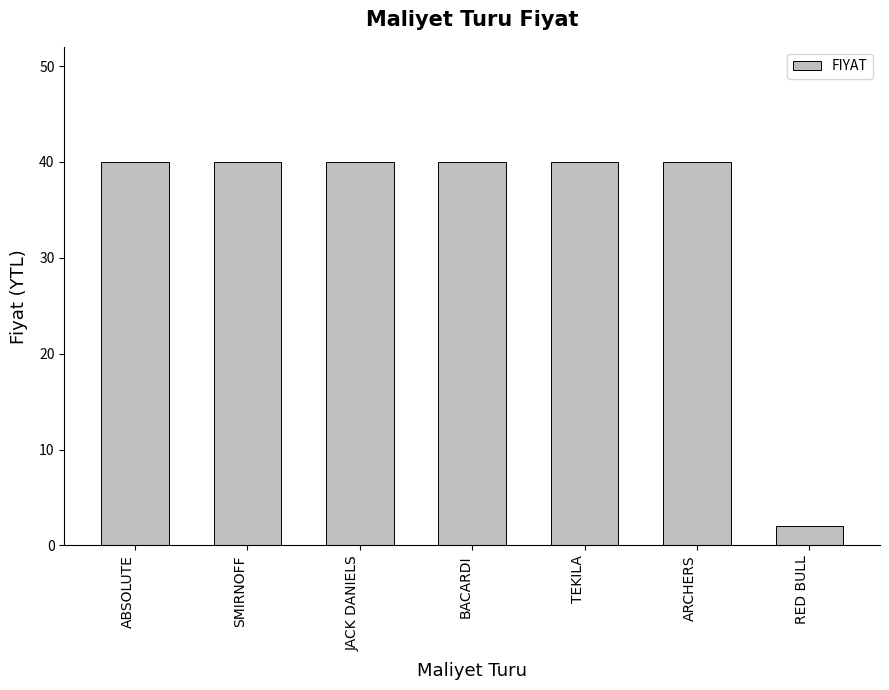

Reading left to right, what are all the values shown in this chart?

ABSOLUTE=40	SMIRNOFF=40	JACK DANIELS=40	BACARDI=40	TEKILA=40	ARCHERS=40	RED BULL=2